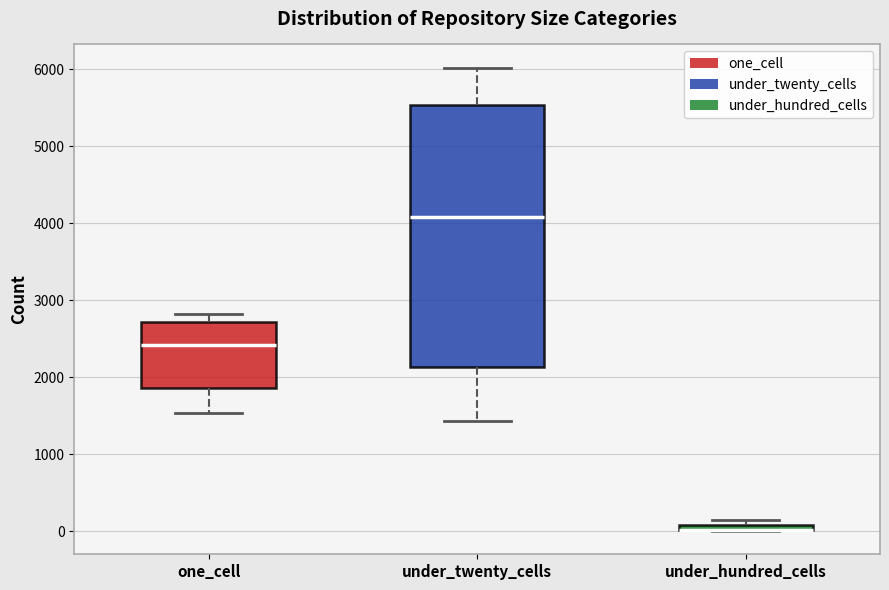

Which box is the tallest, from its lower edge to its upper edge?

under_twenty_cells